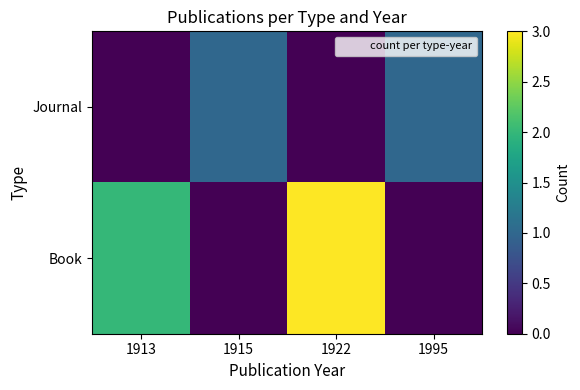

At which category is the sum across all series the highest?

1922